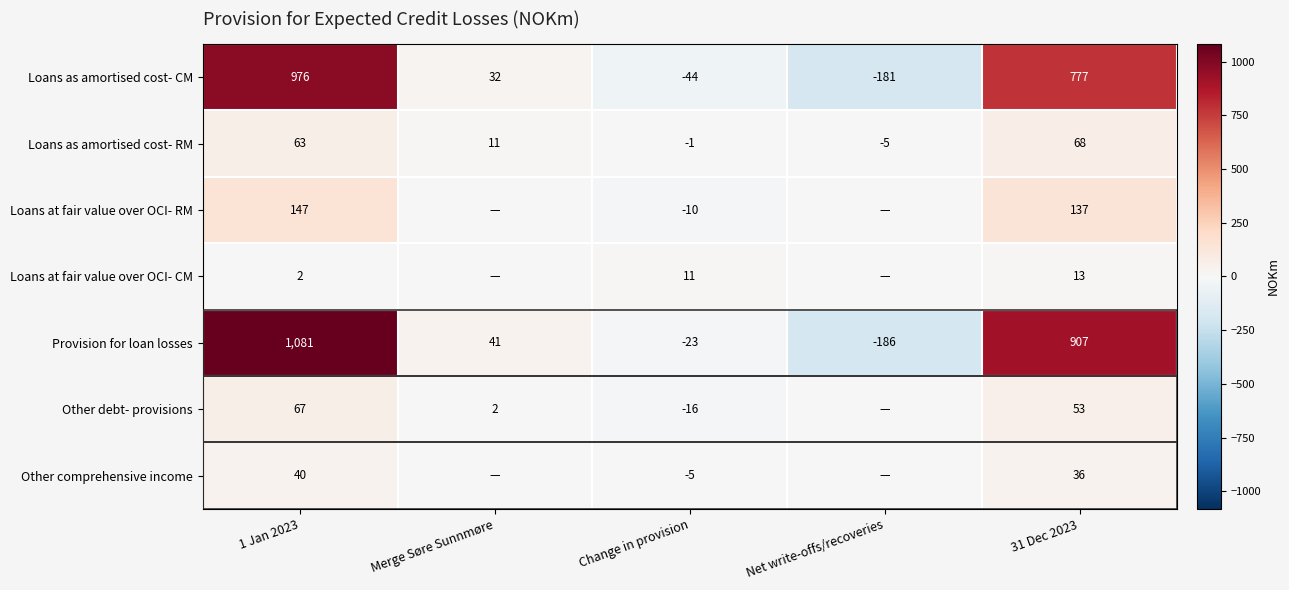

What is the difference between the second highest and second lowest values in the Provision for loan losses series?

930